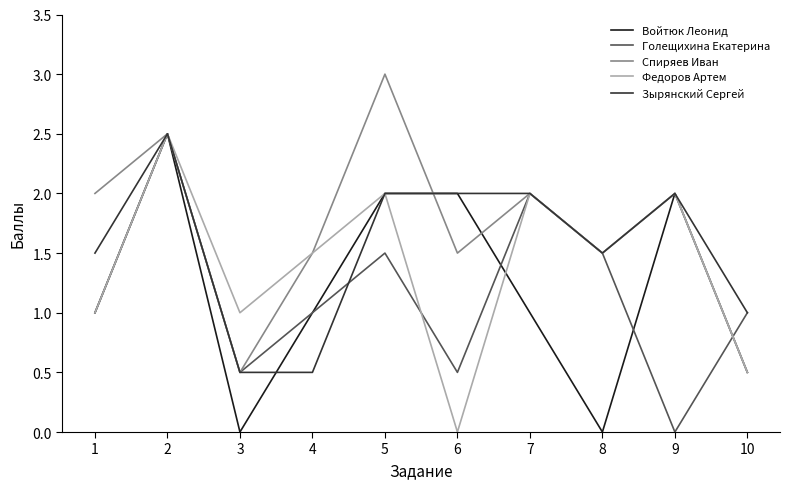

What is the total value across all series at 2?

12.5